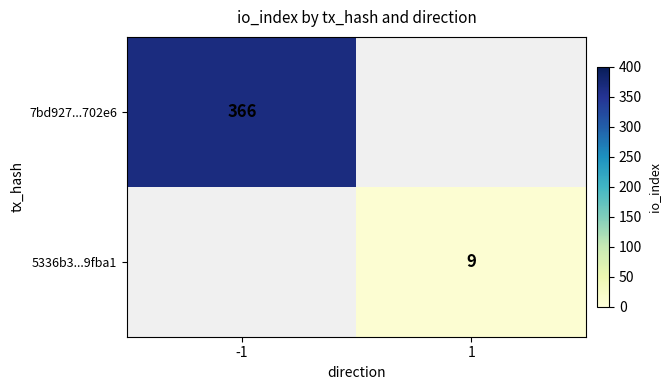

How many series are shown in this chart?

2